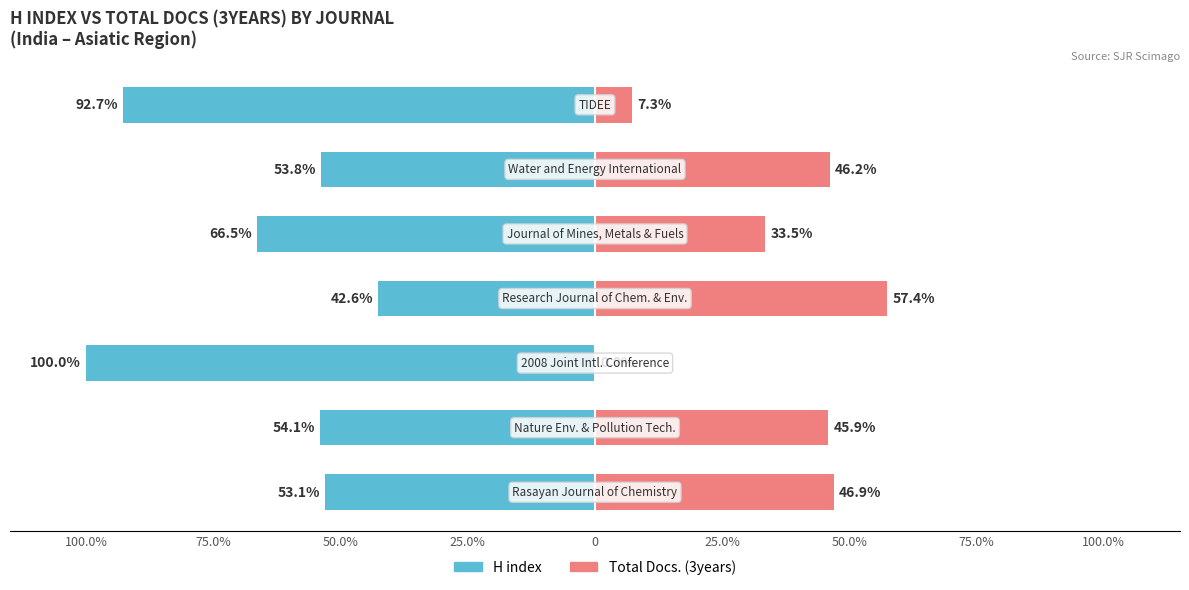

True or false: Total Docs. (3years) has a value of 0.0 at 50.0%.

True